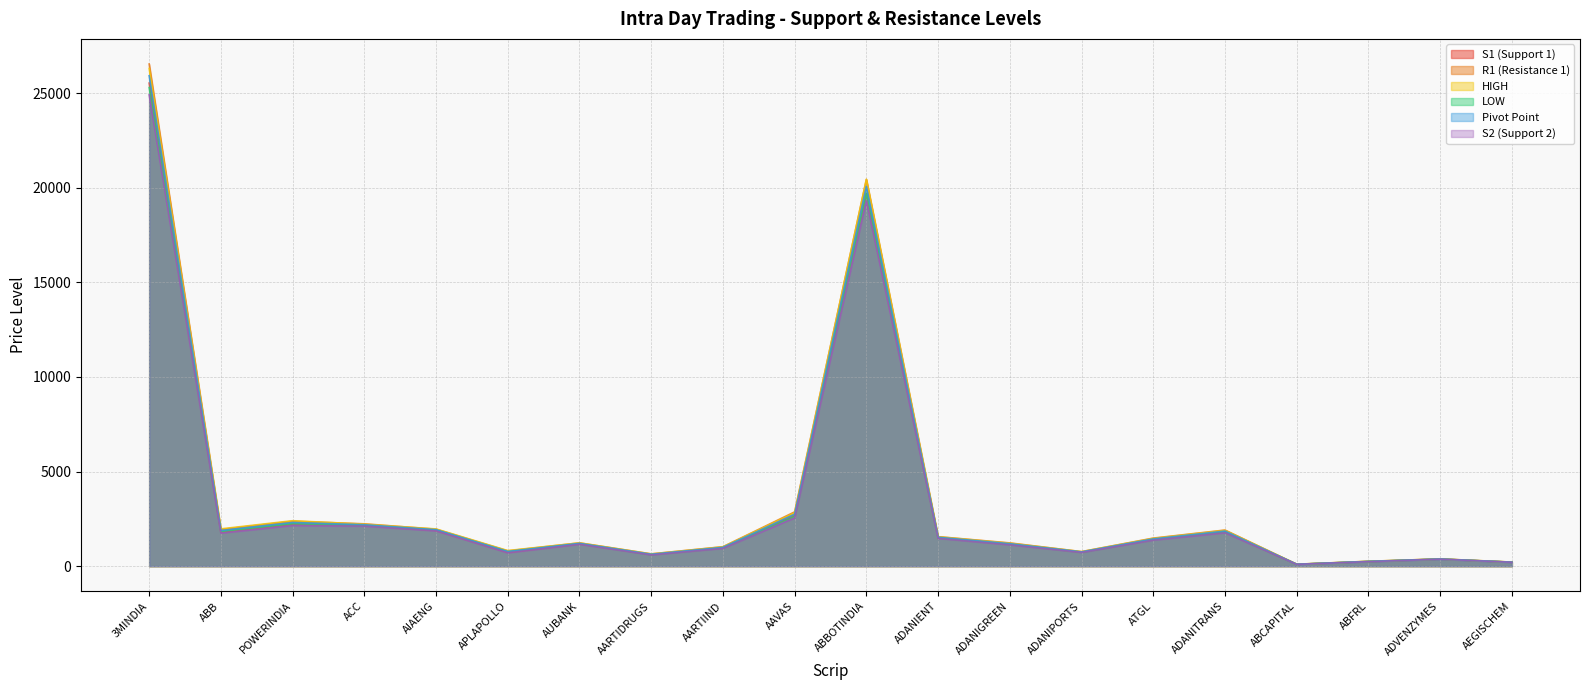

What are all the series names shown in the legend?

S1 (Support 1), R1 (Resistance 1), HIGH, LOW, Pivot Point, S2 (Support 2)